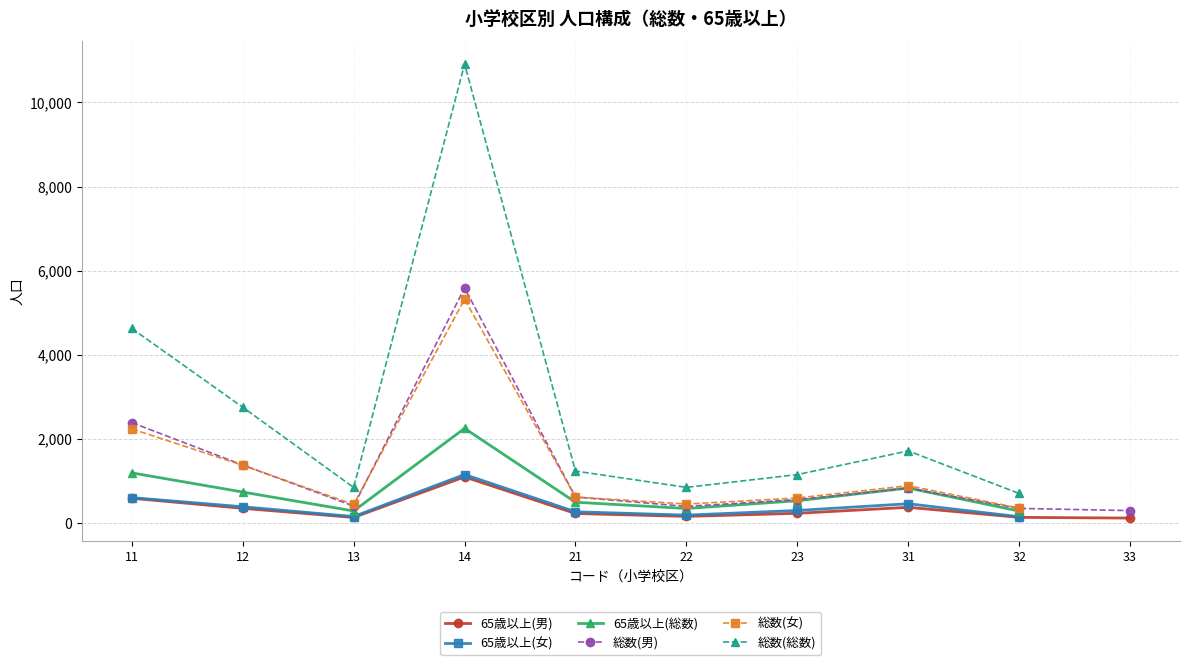

At which label does 総数(男) reach its peak?

14